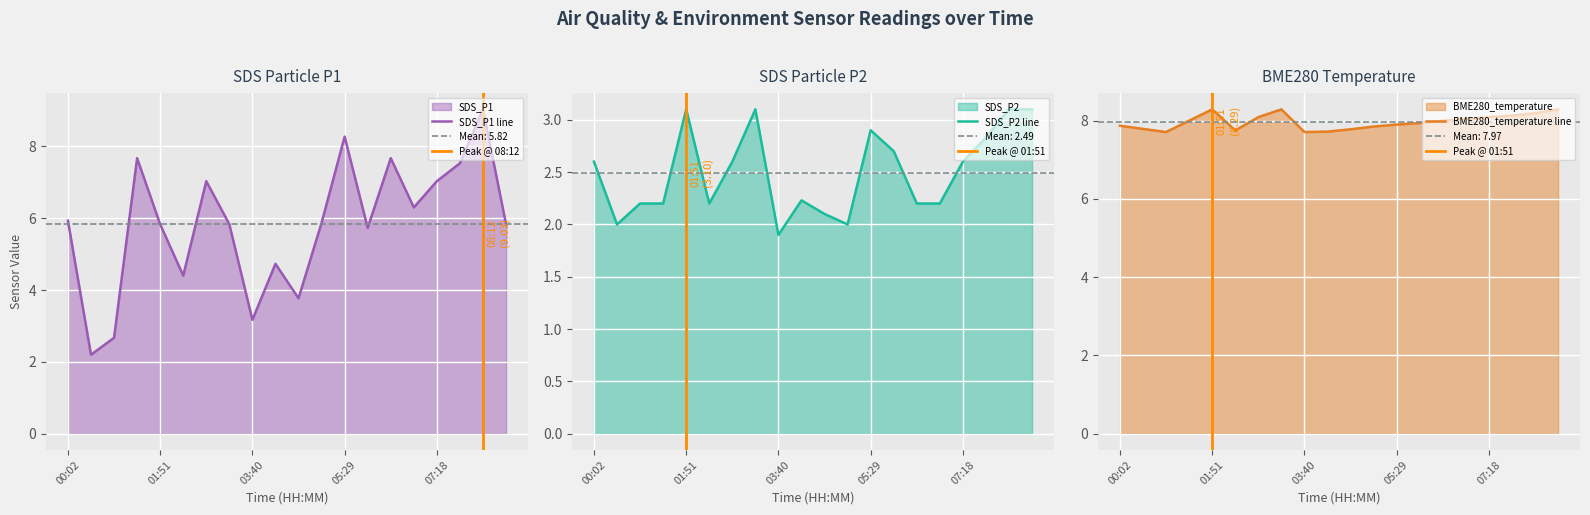

What is the greatest value displayed?

9.0